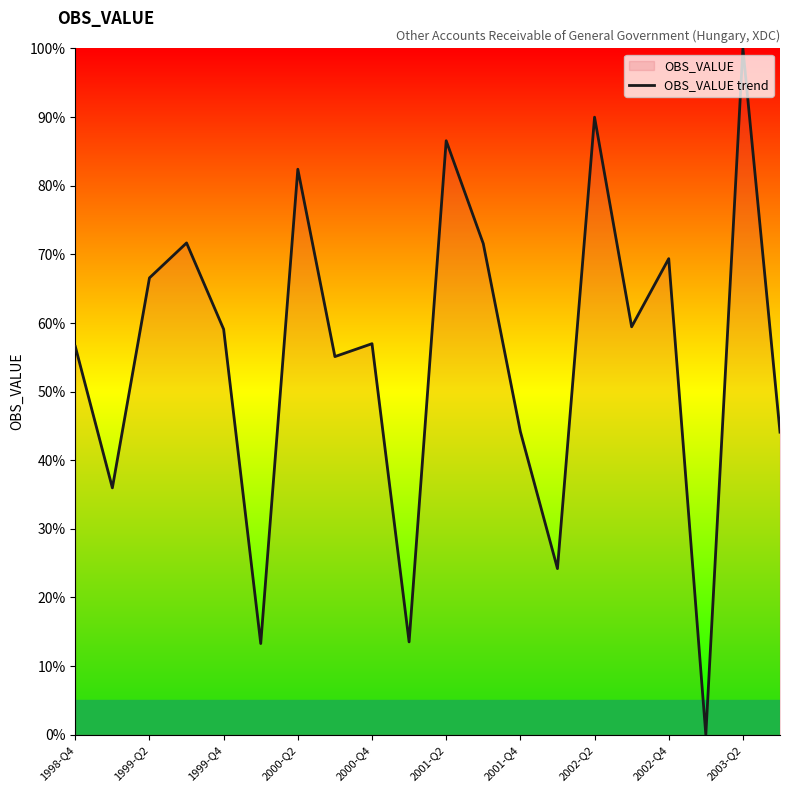

Reading right to left, list all the values displayed in this chart.

44.1	100.0	0.0	69.4	59.4	90.0	24.2	44.2	71.6	86.6	13.5	57.0	55.1	82.4	13.3	59.1	71.7	66.6	36.0	56.6